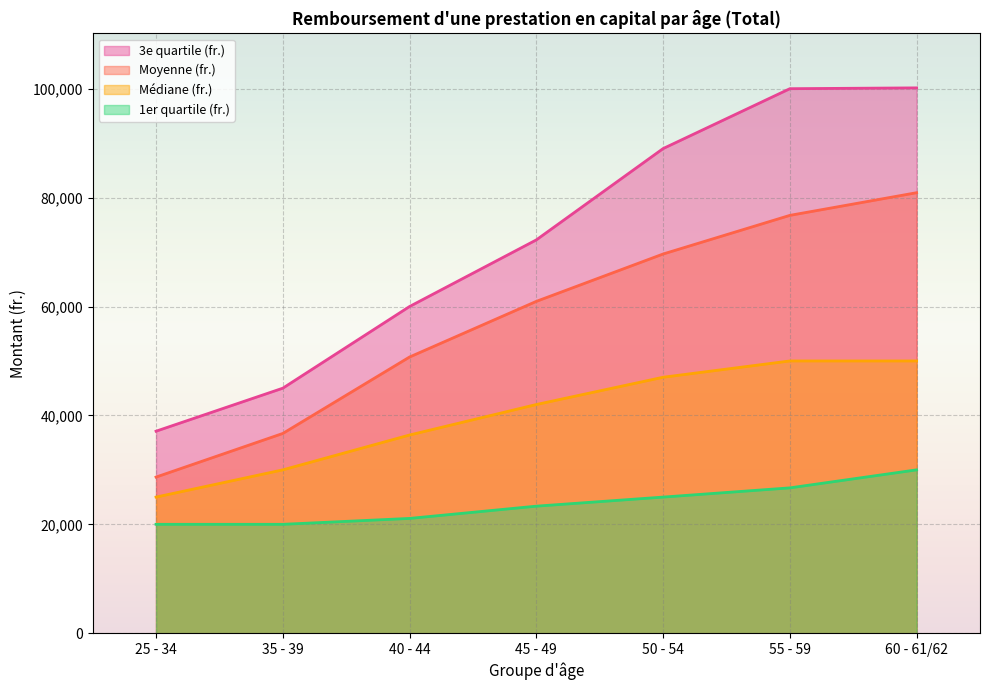

Rank the series by their average value, from lowest to highest.

1er quartile (fr.), Médiane (fr.), Moyenne (fr.), 3e quartile (fr.)